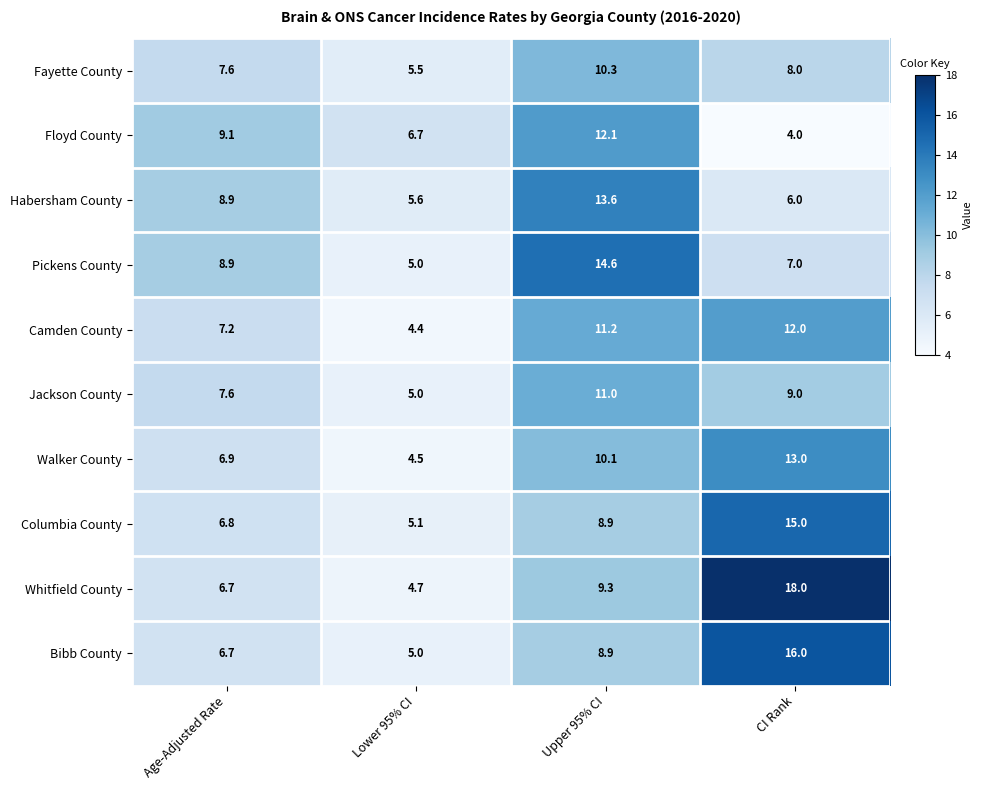

How many series are shown in this chart?

10